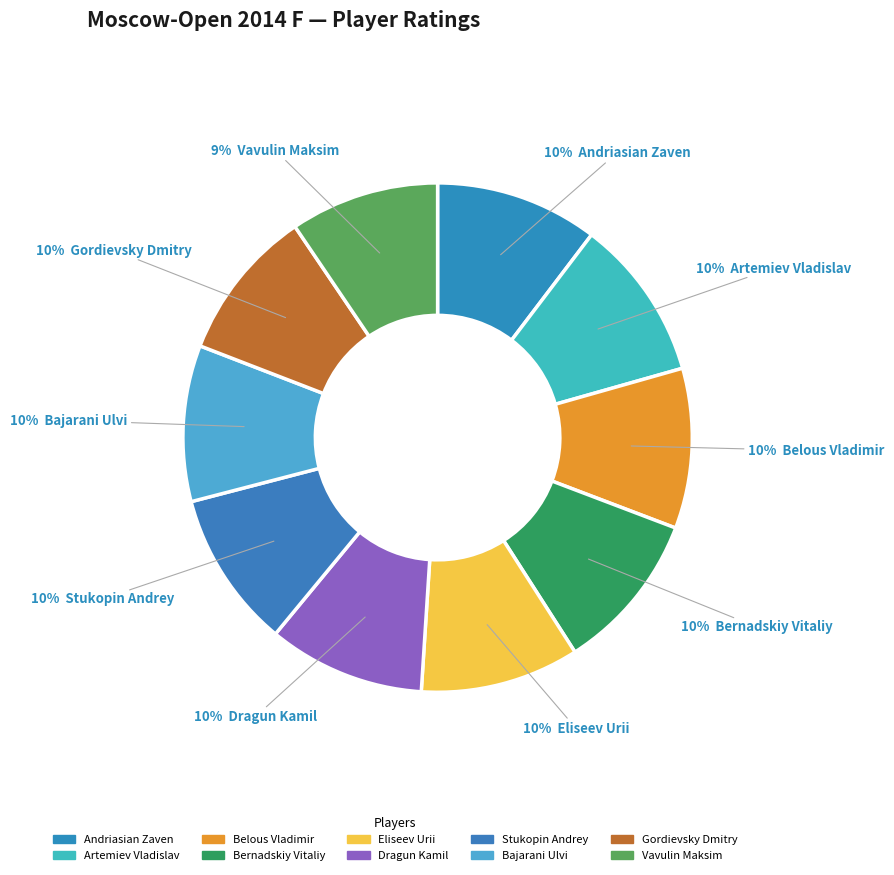

How many segments does this pie chart have?

10